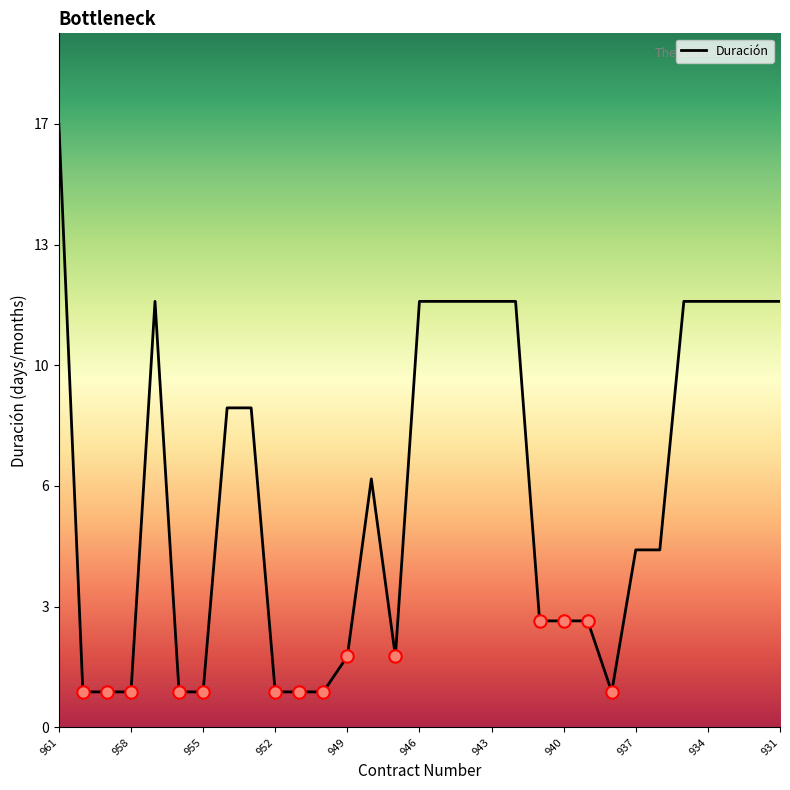

Does the chart have visible grid lines?

No